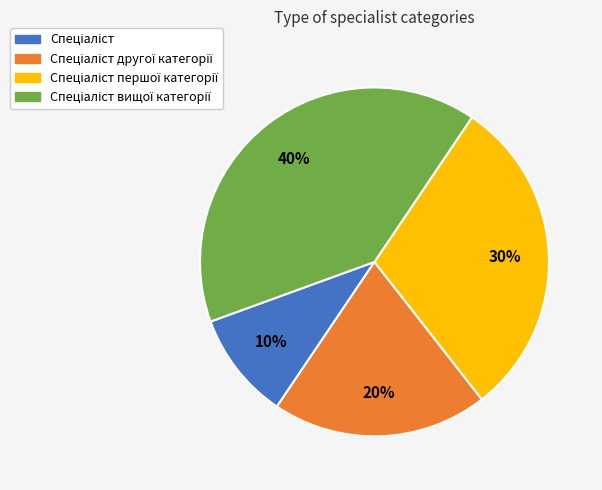

To the nearest percent, what is the difference between the largest and smallest slice percentages?

30%